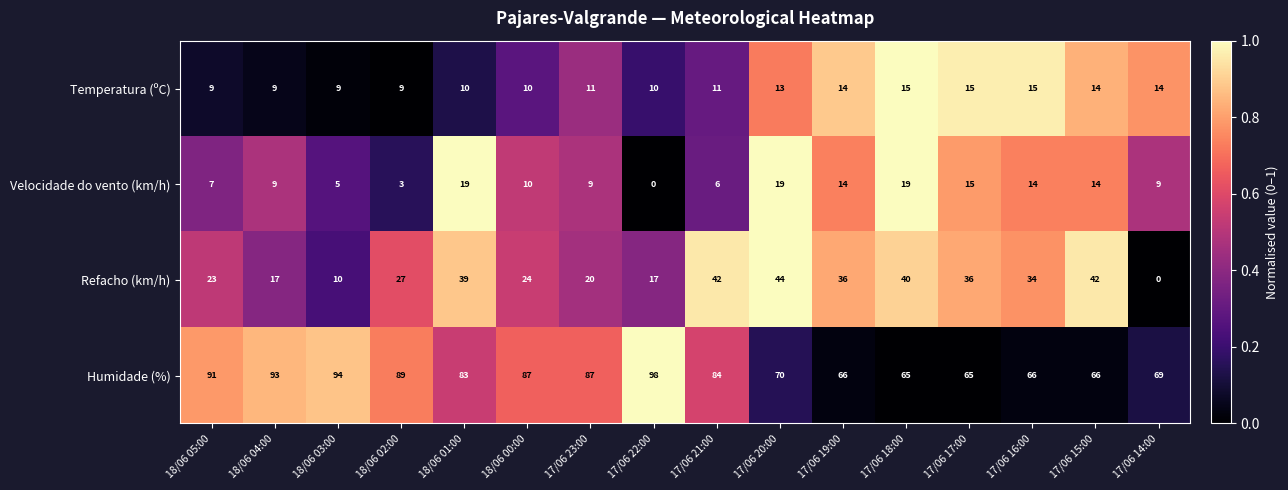

Rank the series at 17/06 23:00 from highest to lowest value.

Humidade (%), Refacho (km/h), Temperatura (ºC), Velocidade do vento (km/h)